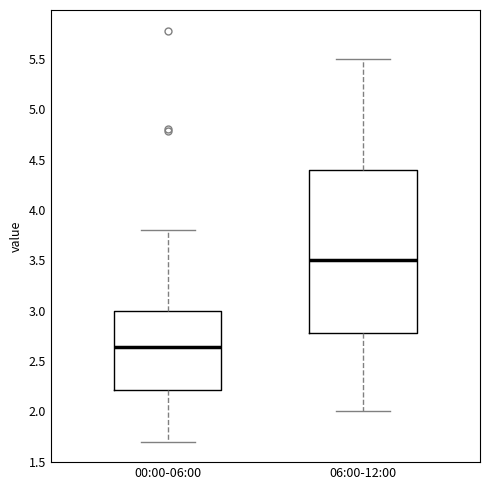

Which box's median line is the highest?

06:00-12:00